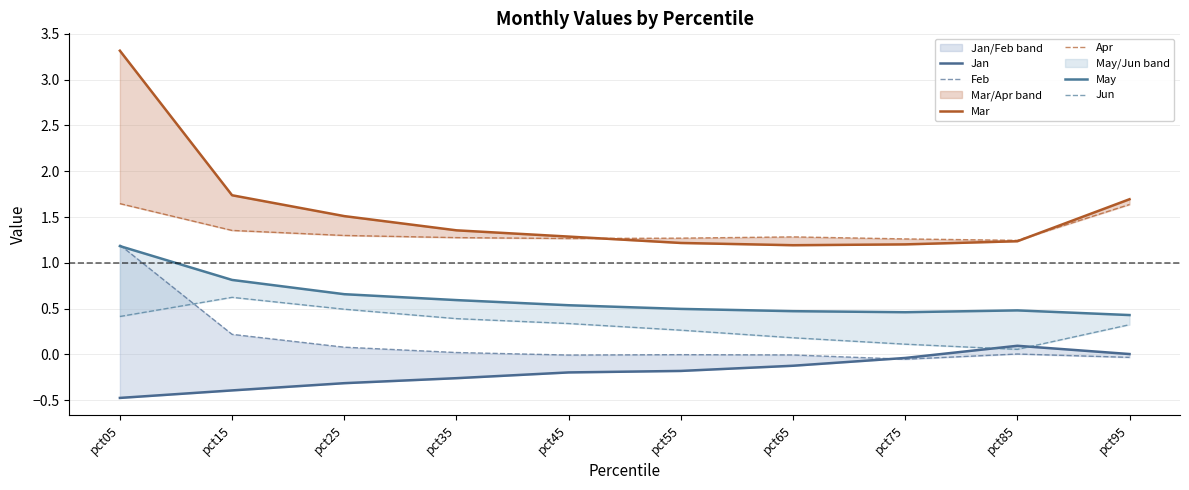

At which label does Feb reach its minimum?

pct75